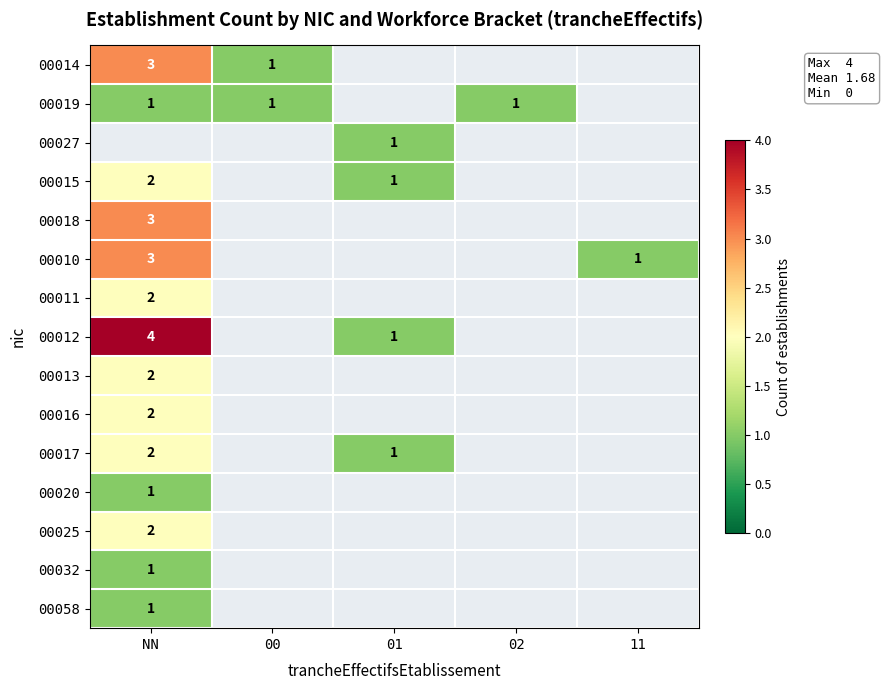

True or false: 00012 has a value of 1 at 01.

True